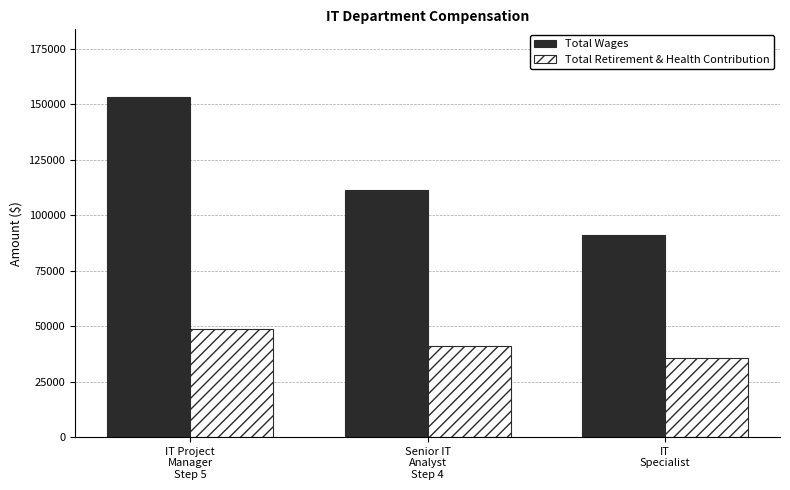

What is the maximum value for Total Retirement & Health Contribution?

48704